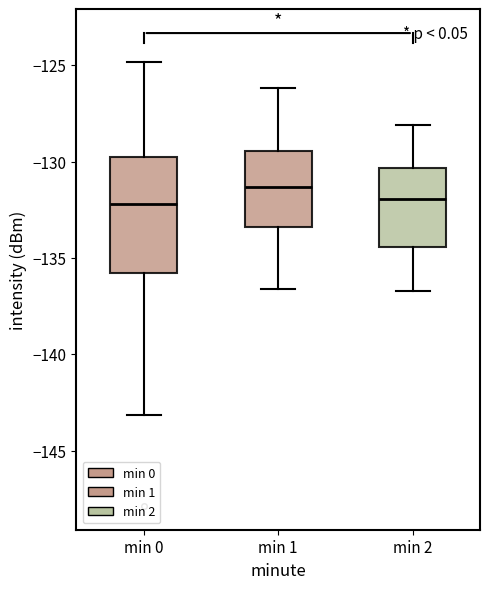

Comparing the boxes themselves (not the whiskers), which one is the tallest?

min 0